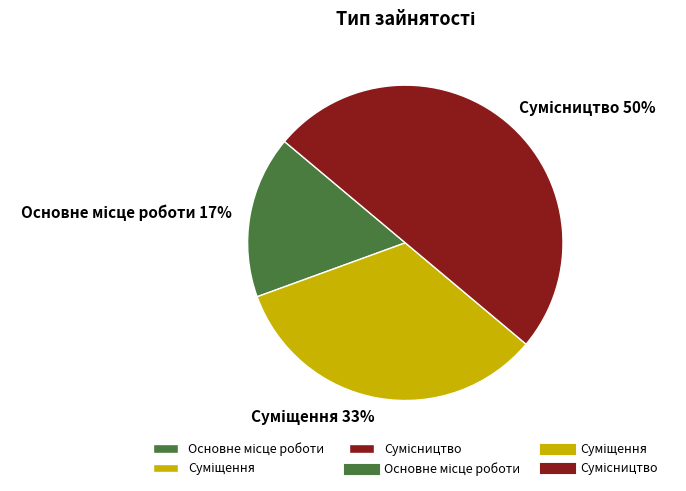

To the nearest percent, what is the average slice percentage?

33%